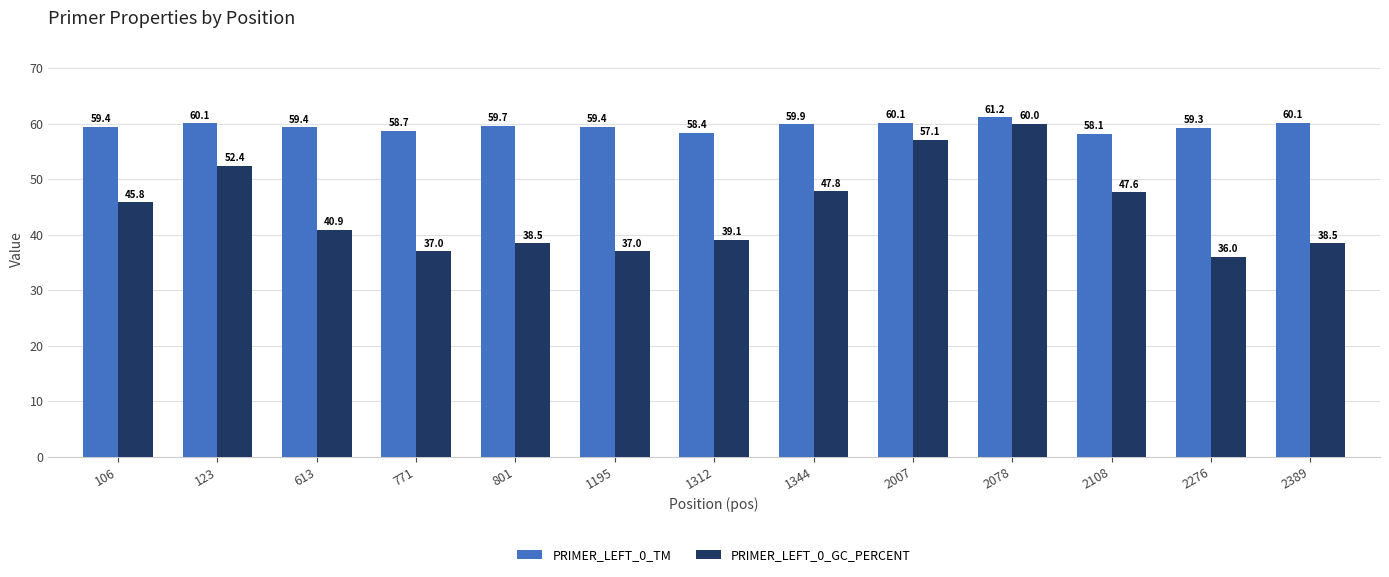

What is the total value across all series at 2078?

121.2